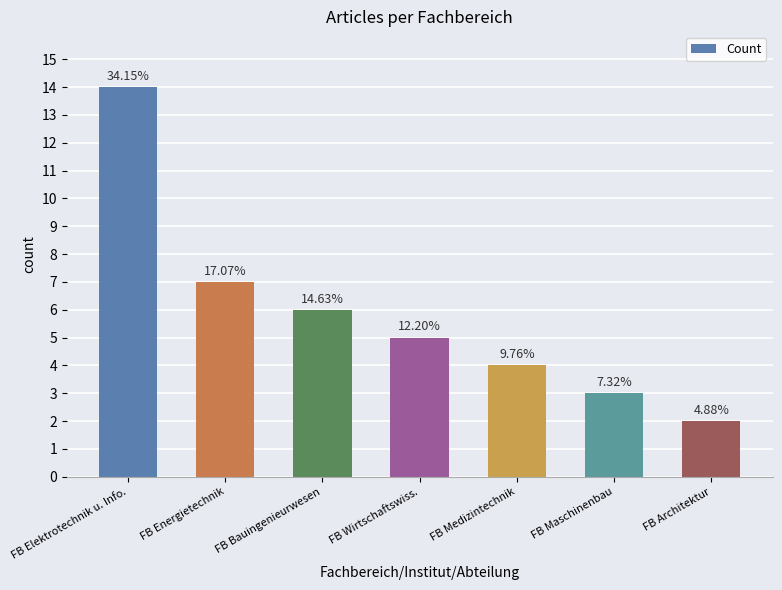

What is the change in value from FB Energietechnik to FB Architektur?

-5